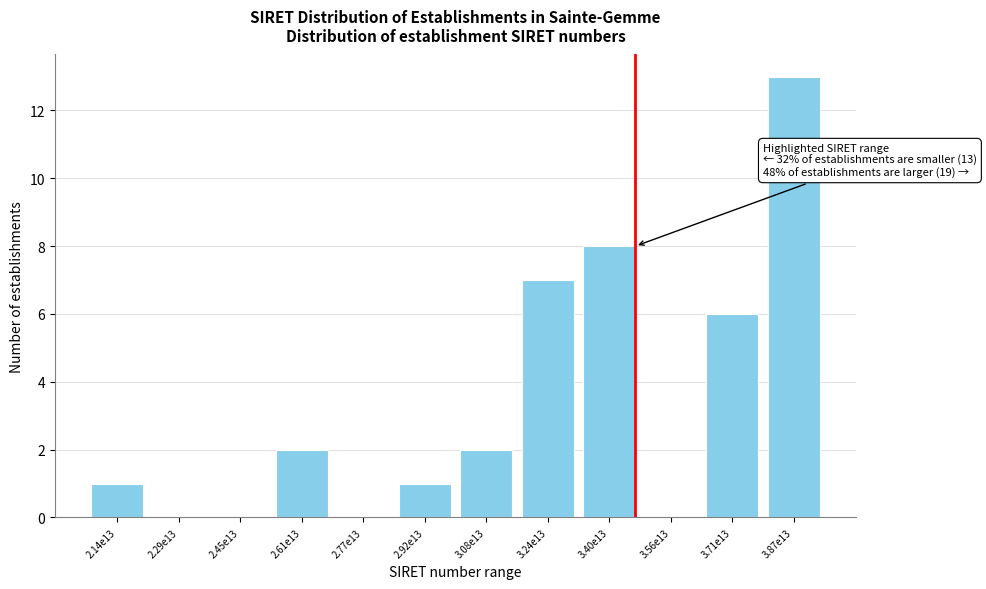

Reading left to right, what are all the values shown in this chart?

2.14e13=1	2.29e13=0	2.45e13=0	2.61e13=2	2.77e13=0	2.92e13=1	3.08e13=2	3.24e13=7	3.40e13=8	3.56e13=0	3.71e13=6	3.87e13=13